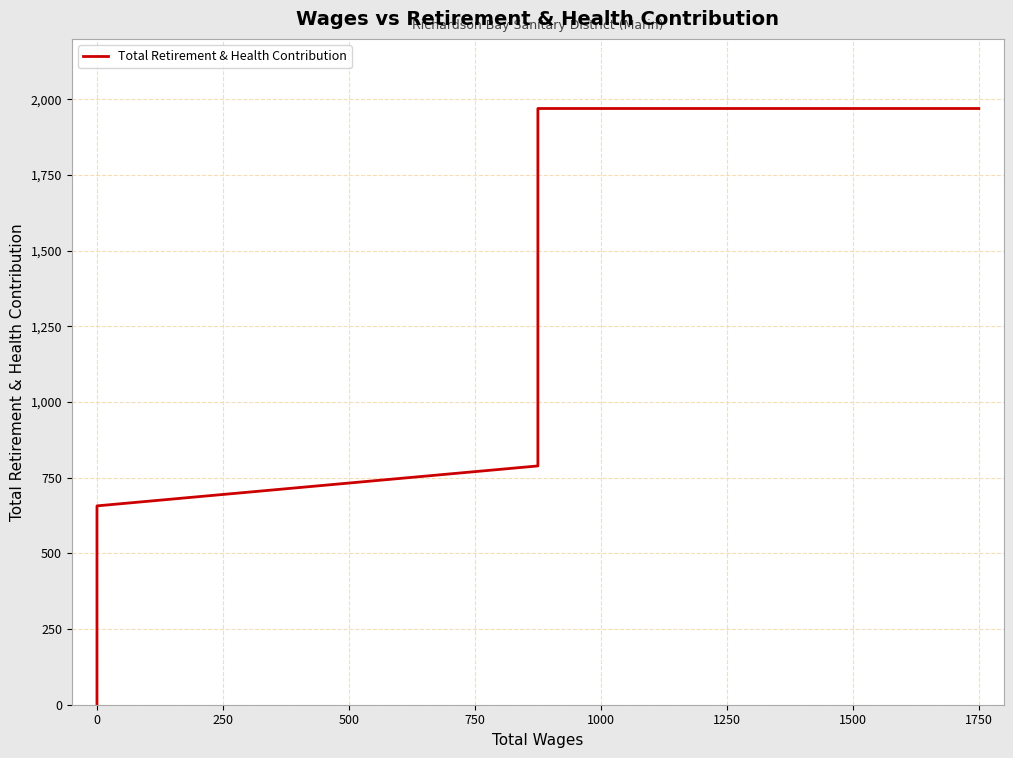

What is the difference between the second highest and minimum values?

1970